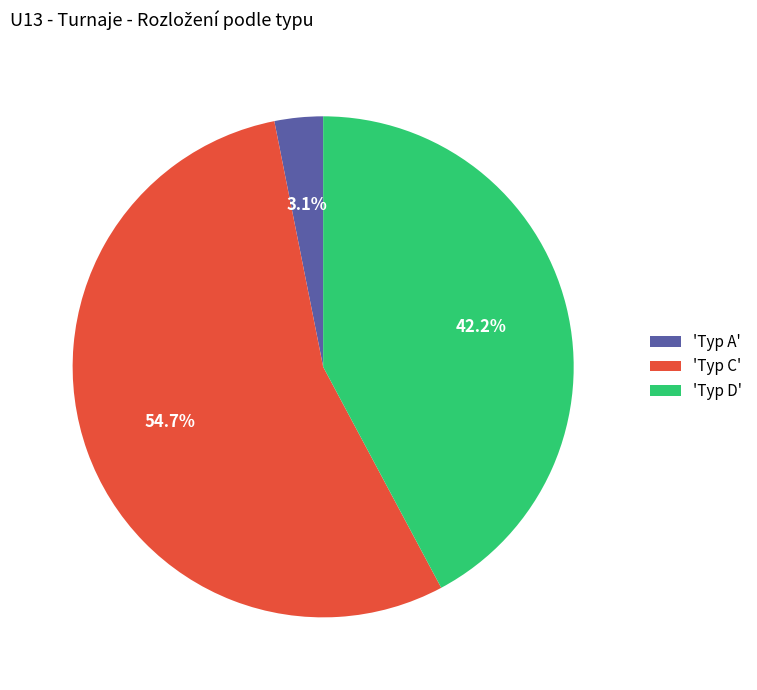

How many slices are in this pie chart?

3